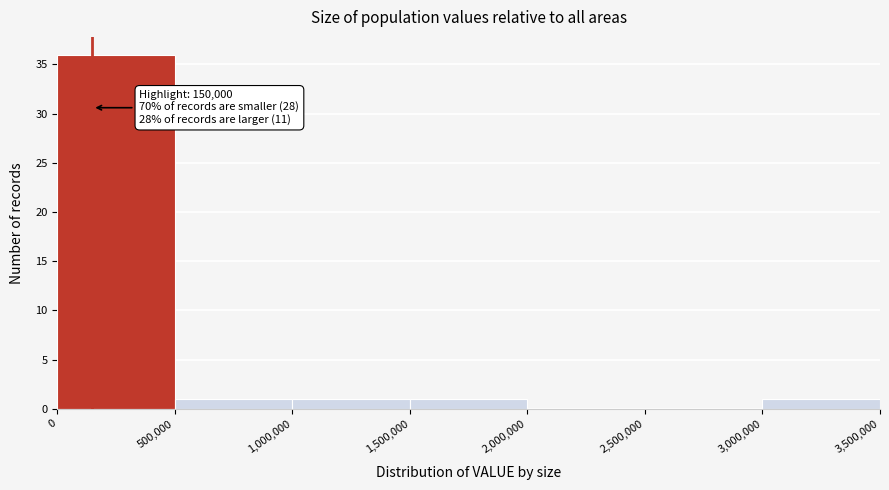

Which range on the x-axis has the tallest bar?

0 to 500,000